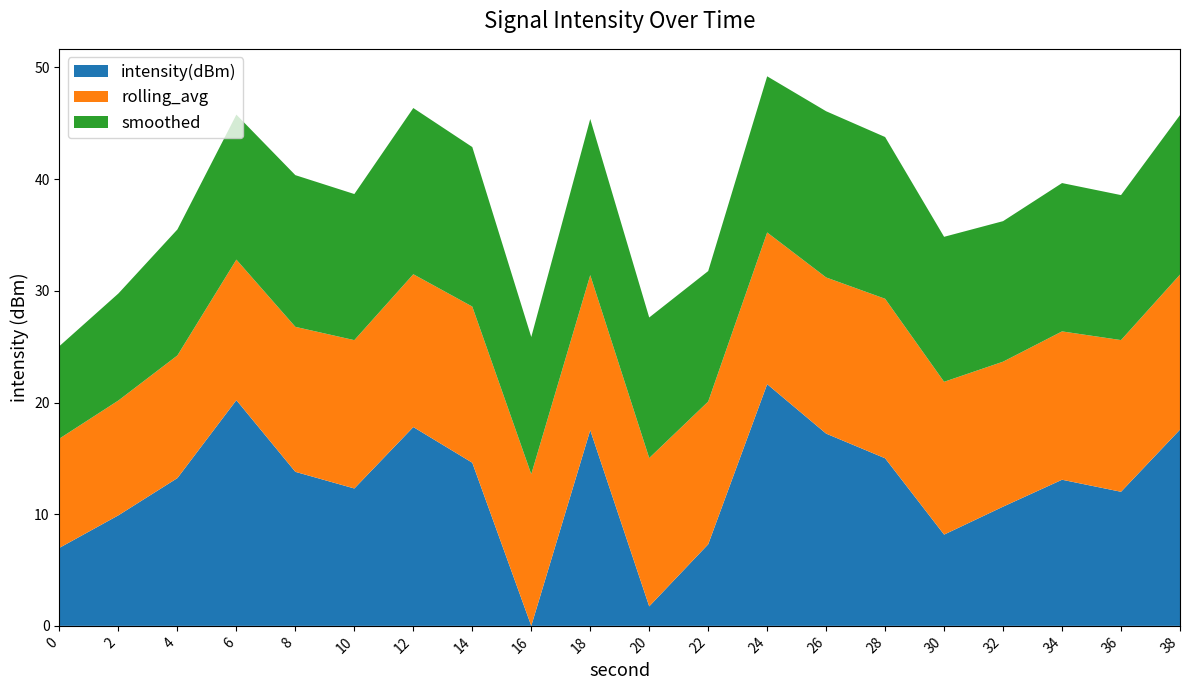

What is the approximate value of intensity(dBm) at 38?

17.6